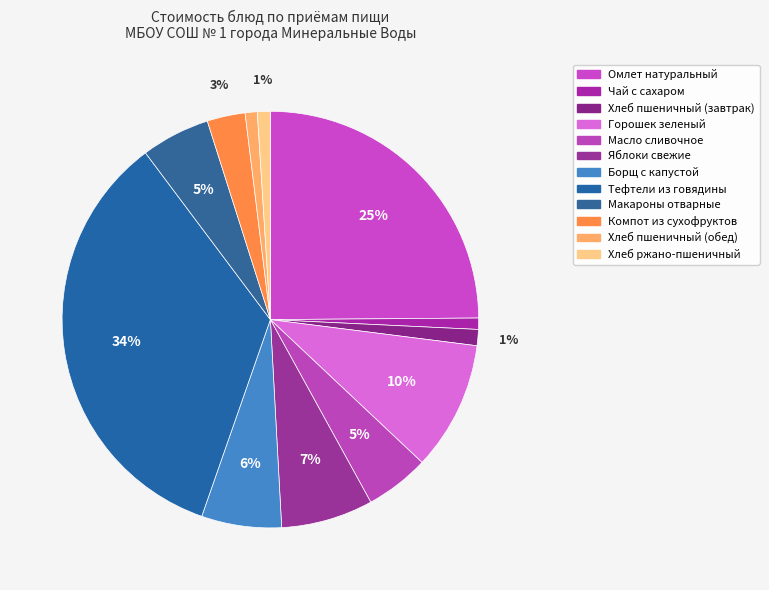

Count the number of slices in the pie.

12